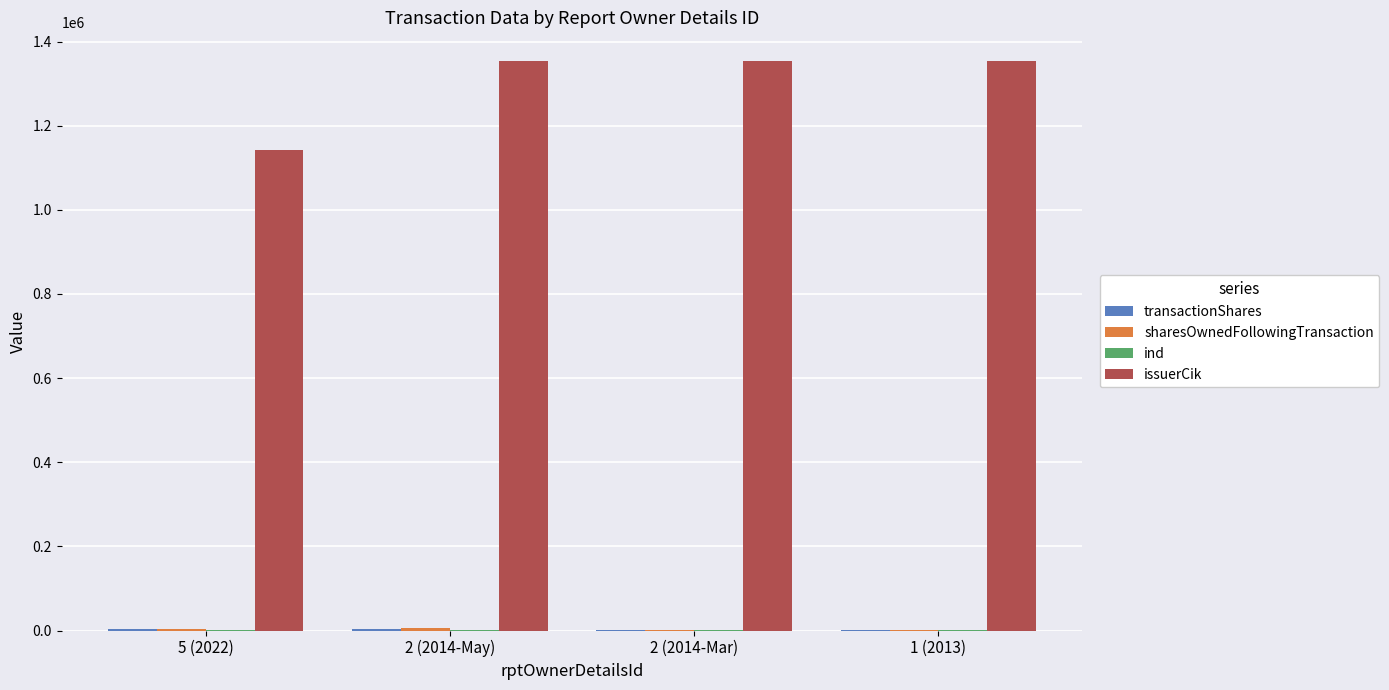

What is the total value across all series at 2 (2014-May)?

1363505